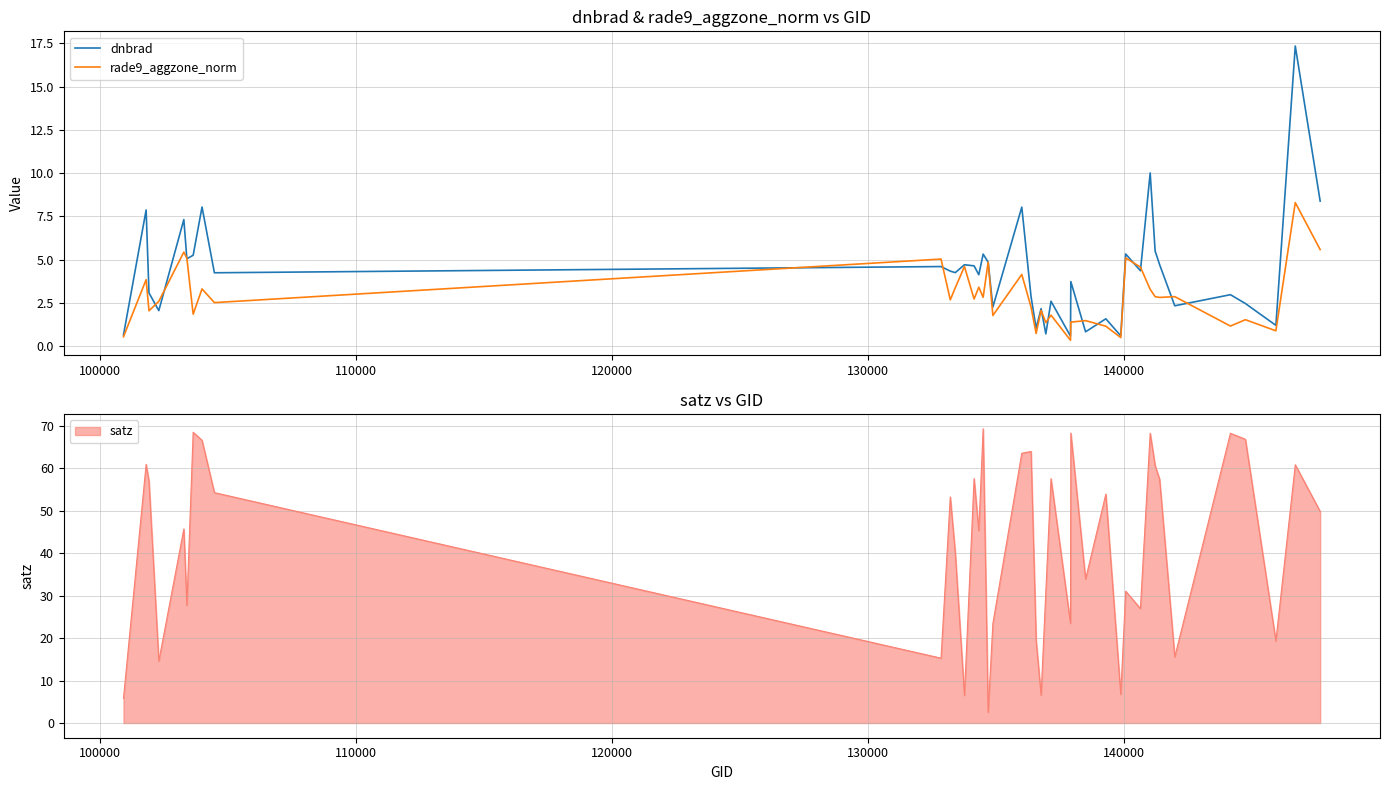

What is the maximum value shown in the chart?

17.4